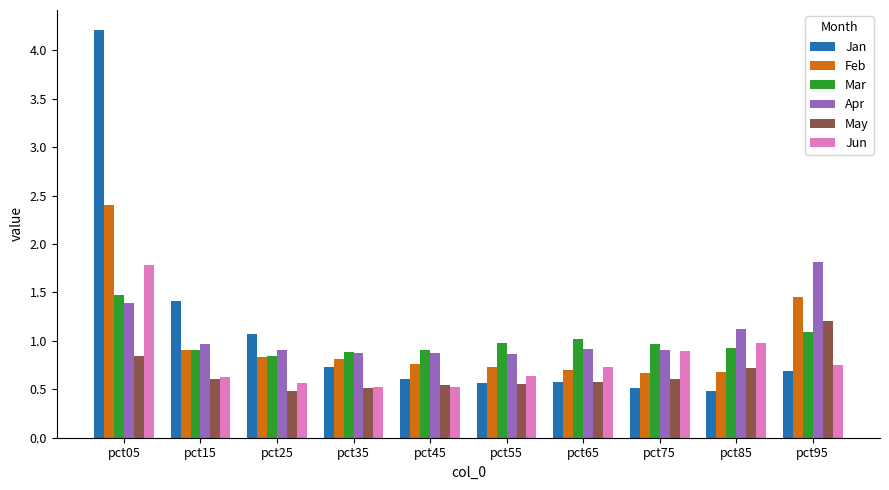

The Mar series shows 1.5 at pct15. True or false?

False